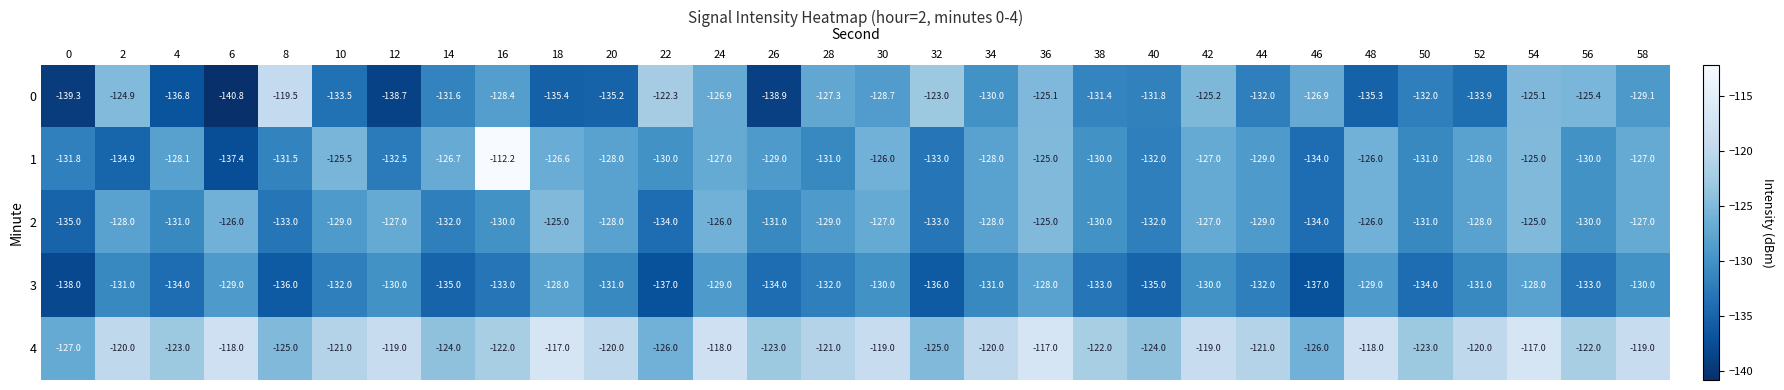

The value of 2 at 44 is -129.0. True or false?

True